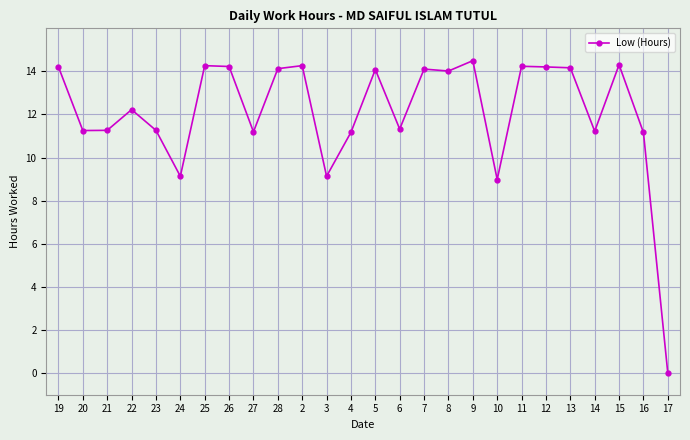

What position from the left is 5?

14